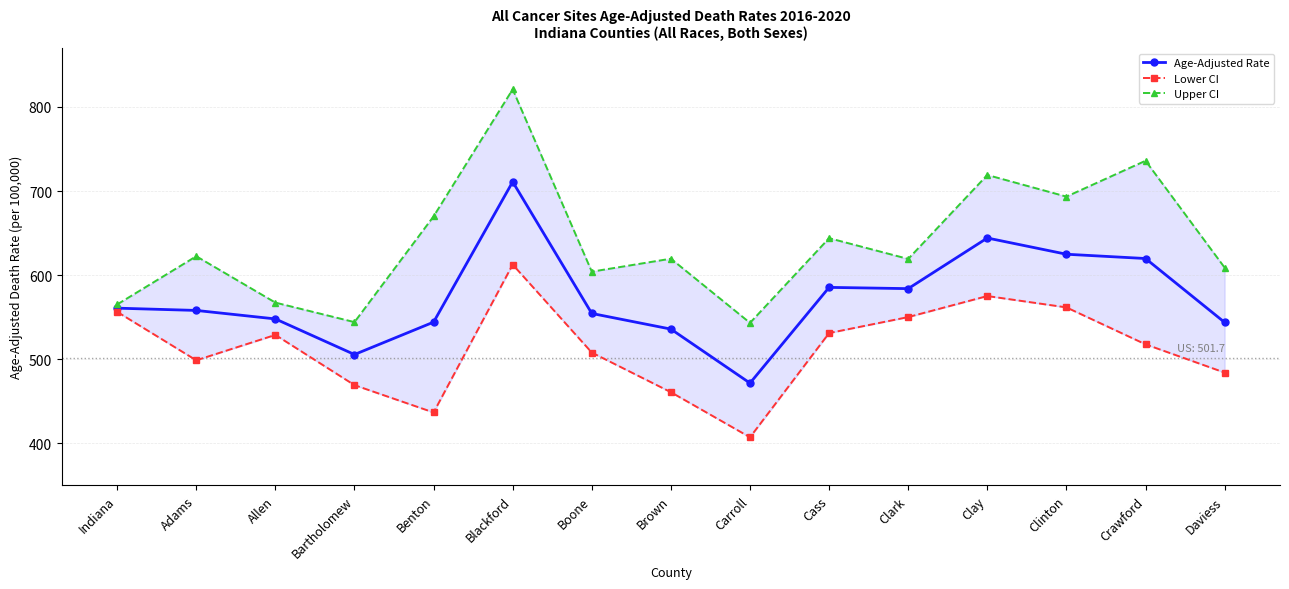

What position from the left is Allen?

3